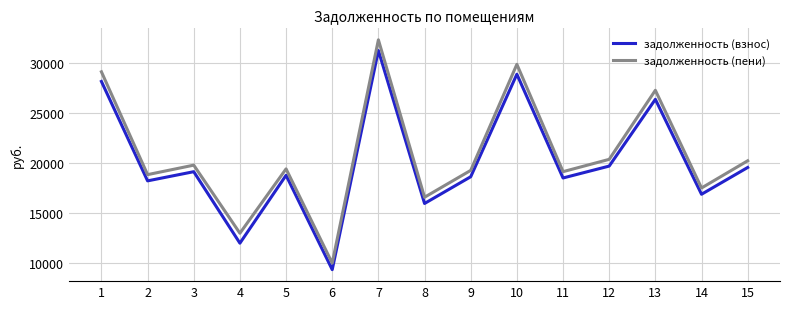

In задолженность (взнос), how many points are higher than both neighbors (excluding endpoints)?

5